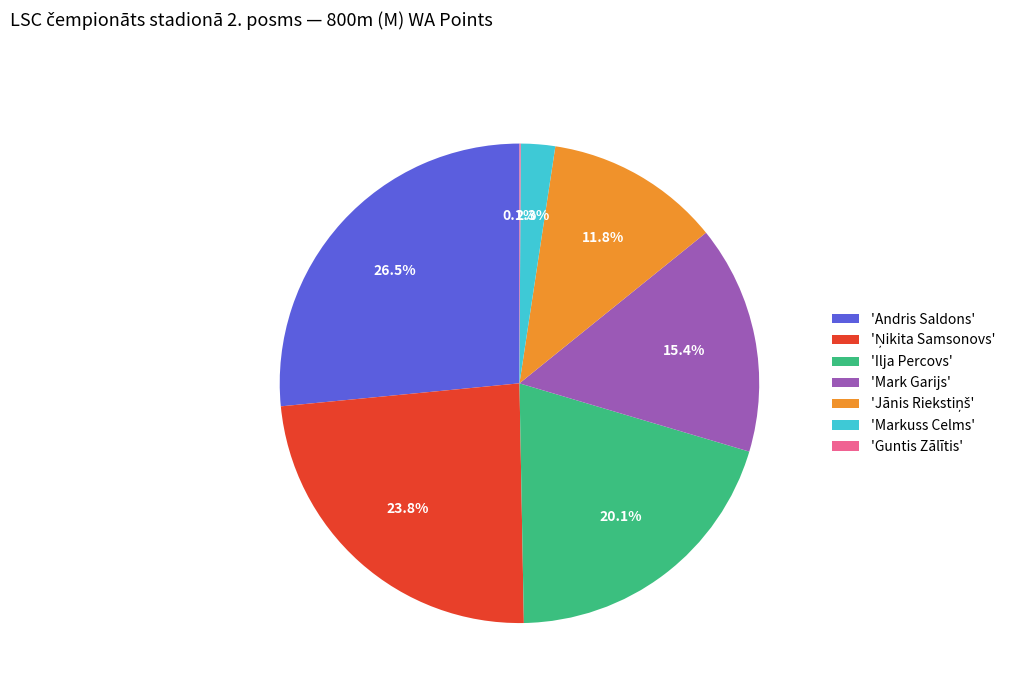

To the nearest percent, what is the difference between the largest and smallest slice percentages?

26%